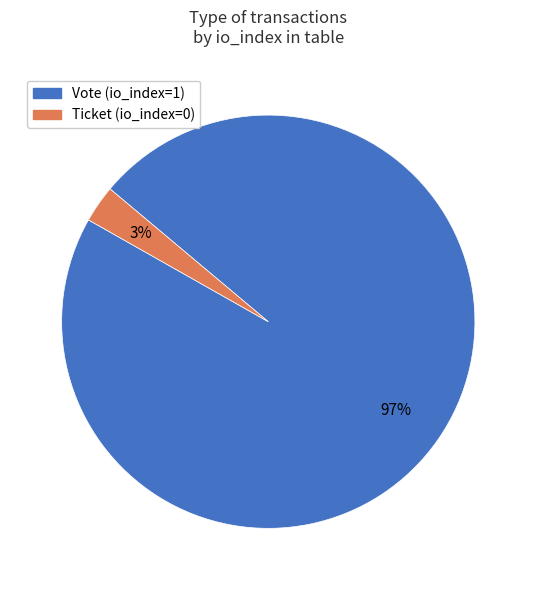

How many slices are in this pie chart?

2